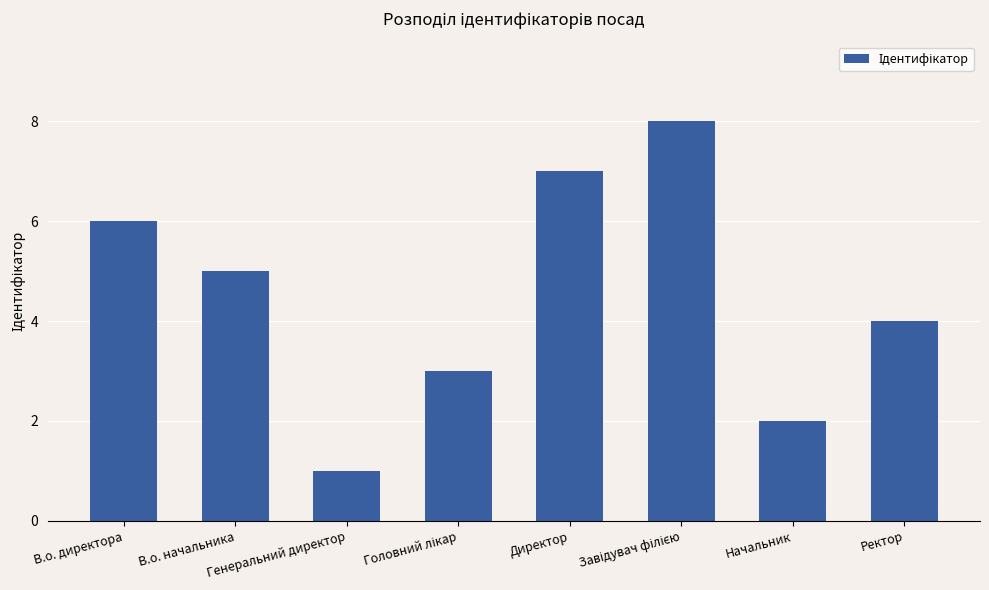

What is the label of the 2nd bar from the left?

В.о. начальника